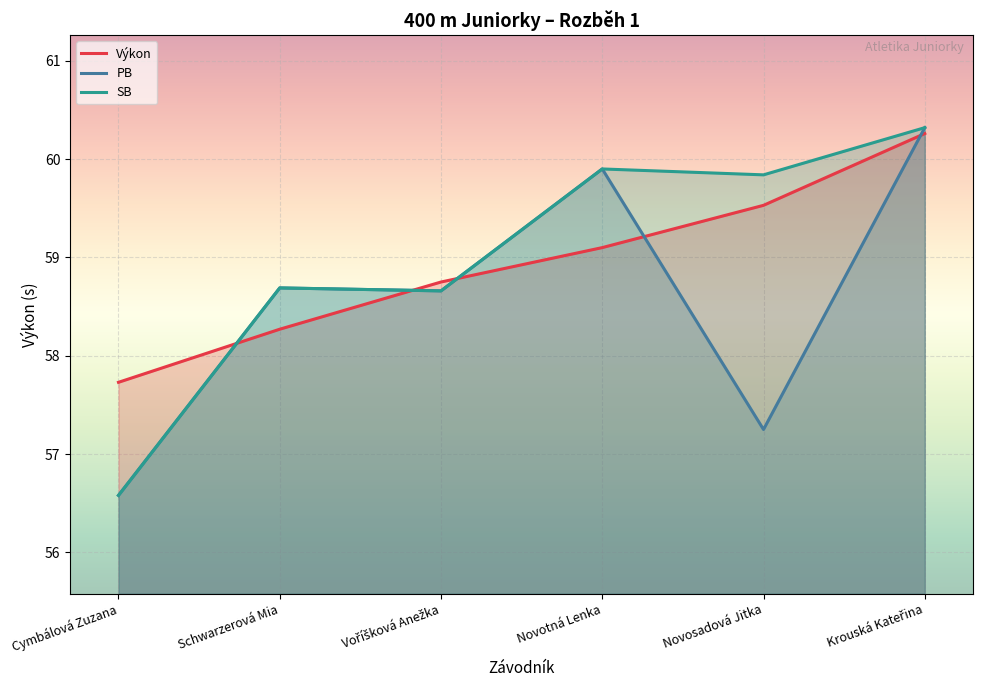

Where does the PB series first go above 58?

Schwarzerová Mia